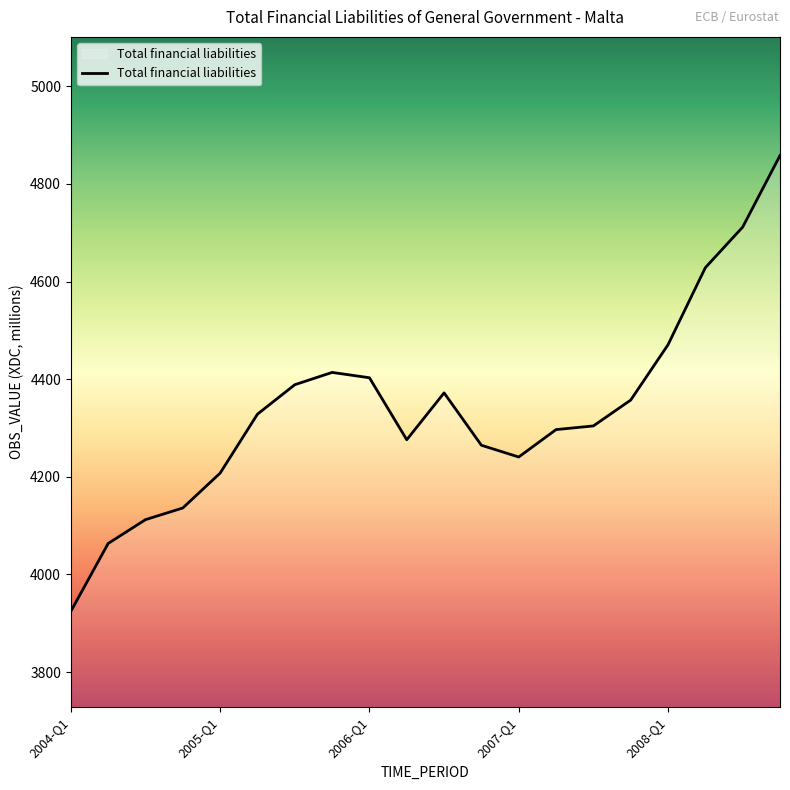

Reading left to right, extract all data points from this chart.

3924.4	4063.5	4112.2	4136.2	4207.6	4328.3	4388.6	4413.8	4402.9	4275.9	4371.9	4264.6	4240.5	4296.7	4304.2	4357.1	4470.5	4628.4	4711.5	4858.1